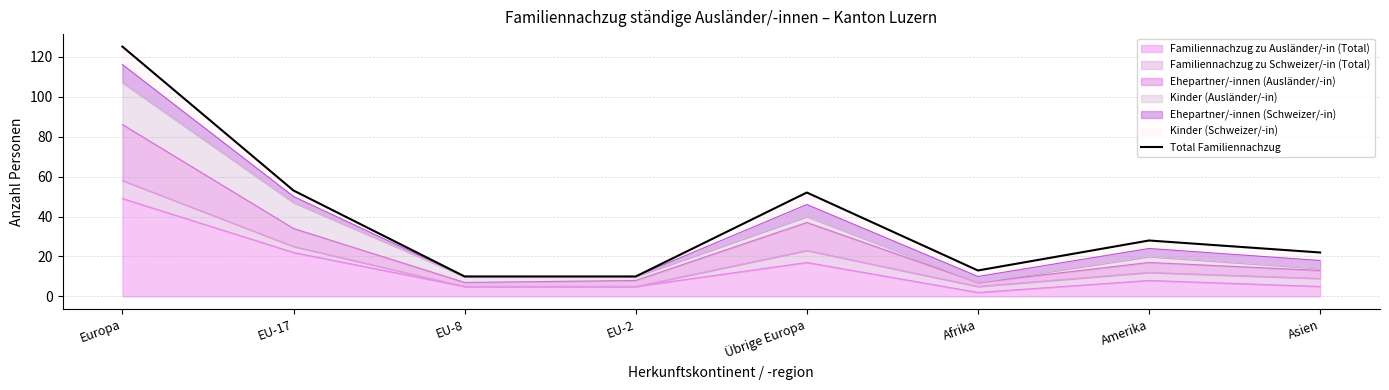

What is the difference between the second highest and second lowest values?

43